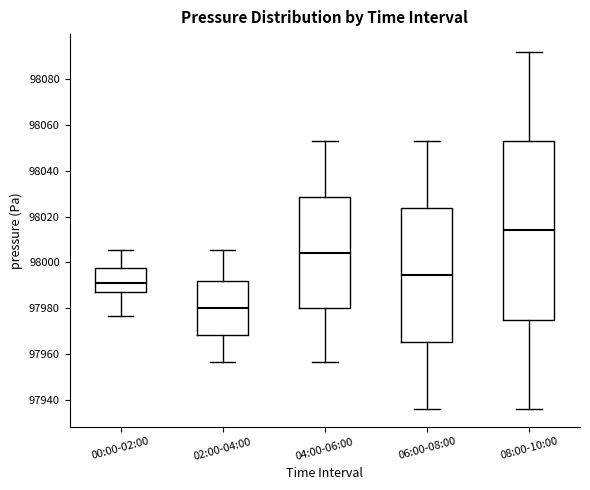

Reading left to right, transcribe this box plot: for each box, give where its median line is, the range the box spans, and where its two whiskers end, as read against the y-axis. The values are not printed on the chart, so give them approximately, as read against the axis.

00:00-02:00: median 97992, box 97986 to 97998, whiskers 97976 to 98006
02:00-04:00: median 97980, box 97968 to 97992, whiskers 97956 to 98006
04:00-06:00: median 98004, box 97980 to 98028, whiskers 97956 to 98054
06:00-08:00: median 97994, box 97966 to 98024, whiskers 97936 to 98054
08:00-10:00: median 98014, box 97976 to 98054, whiskers 97936 to 98092